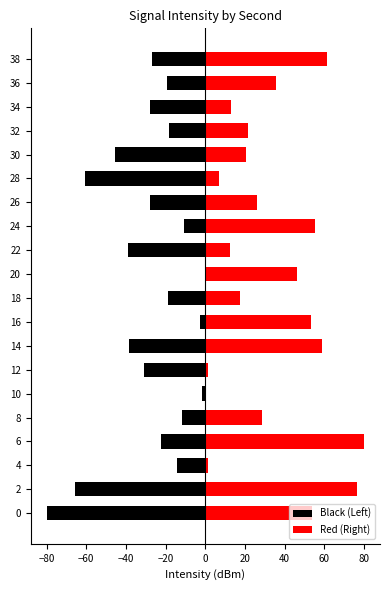

What is the difference between the maximum and minimum values in the Black (Left) series?

80.0